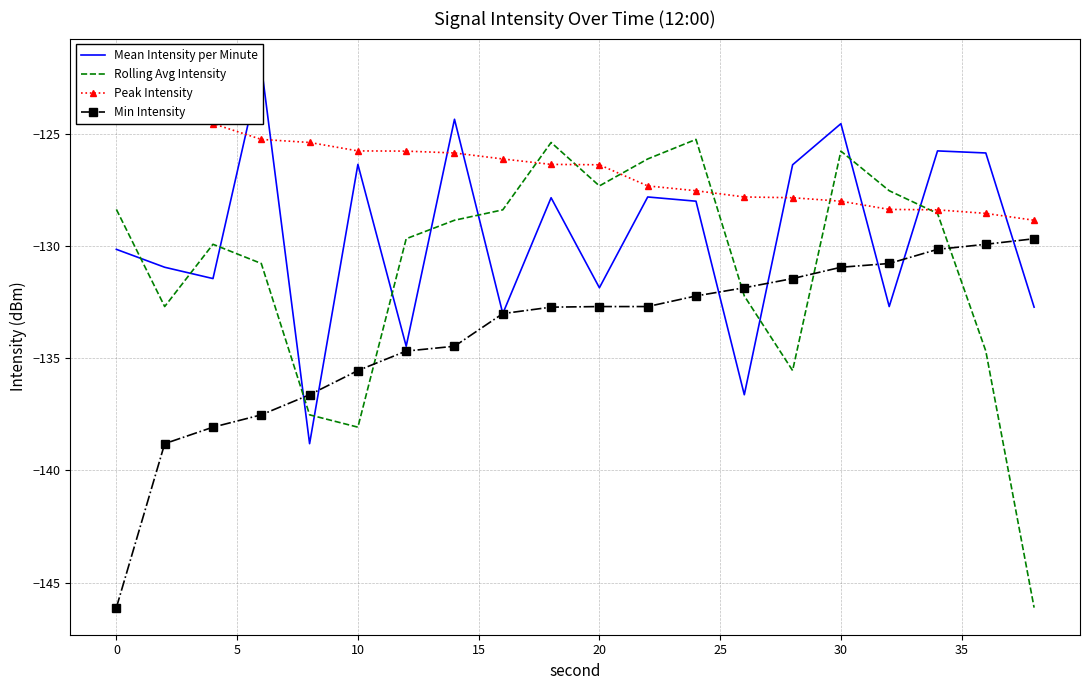

Is this an area chart (filled region under the line)?

No